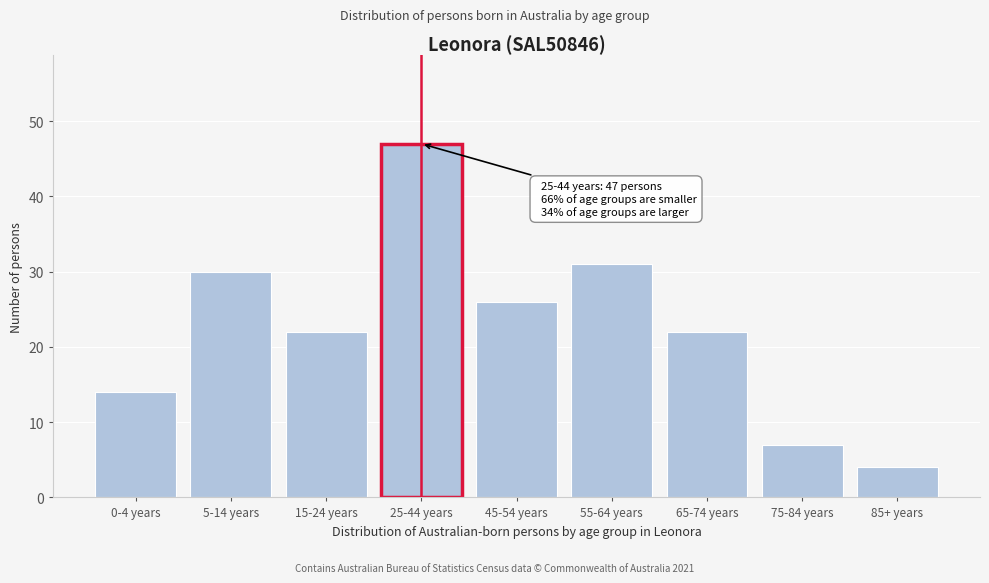

Reading left to right, what are all the values shown in this chart?

14	30	22	47	26	31	22	7	4